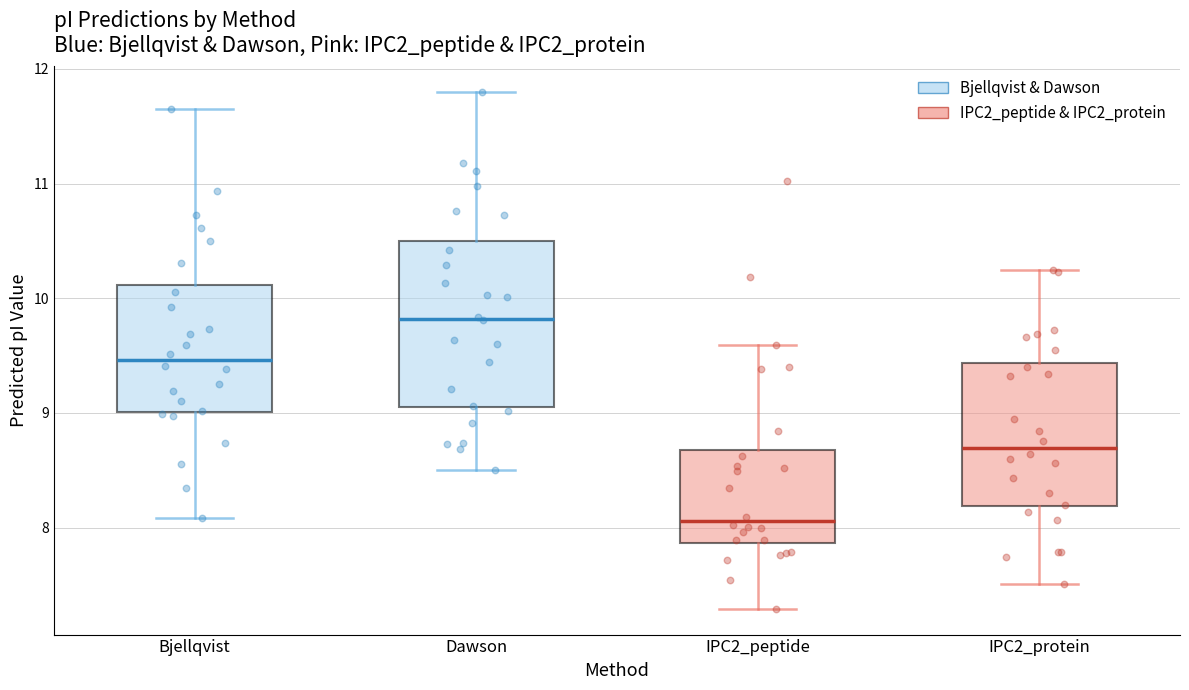

Which box has the highest median line?

Dawson